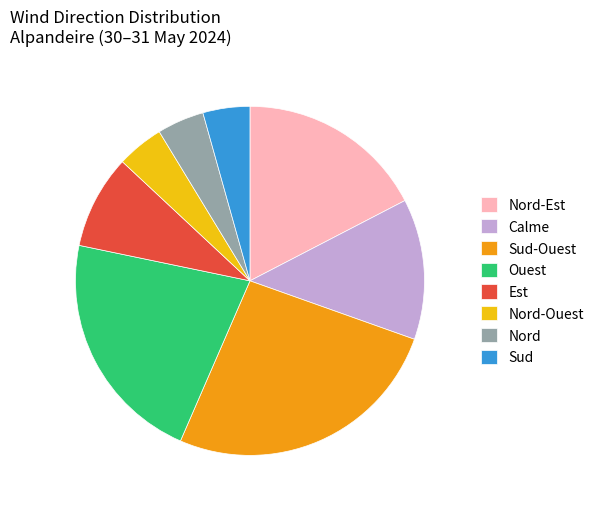

Is there any slice that represents more than half of the pie?

No